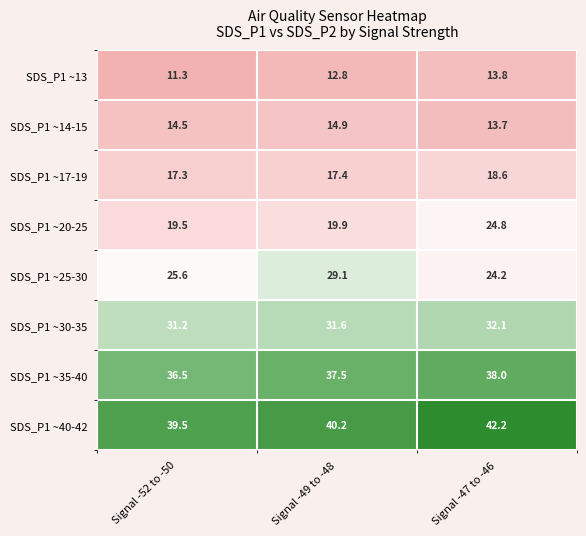

Reading left to right, list all the values displayed in this chart.

SDS_P1 ~13: Signal -52 to -50=11.3	Signal -49 to -48=12.8	Signal -47 to -46=13.8
SDS_P1 ~14-15: Signal -52 to -50=14.5	Signal -49 to -48=14.9	Signal -47 to -46=13.7
SDS_P1 ~17-19: Signal -52 to -50=17.3	Signal -49 to -48=17.4	Signal -47 to -46=18.6
SDS_P1 ~20-25: Signal -52 to -50=19.5	Signal -49 to -48=19.9	Signal -47 to -46=24.8
SDS_P1 ~25-30: Signal -52 to -50=25.6	Signal -49 to -48=29.1	Signal -47 to -46=24.2
SDS_P1 ~30-35: Signal -52 to -50=31.2	Signal -49 to -48=31.6	Signal -47 to -46=32.1
SDS_P1 ~35-40: Signal -52 to -50=36.5	Signal -49 to -48=37.5	Signal -47 to -46=38.0
SDS_P1 ~40-42: Signal -52 to -50=39.5	Signal -49 to -48=40.2	Signal -47 to -46=42.2